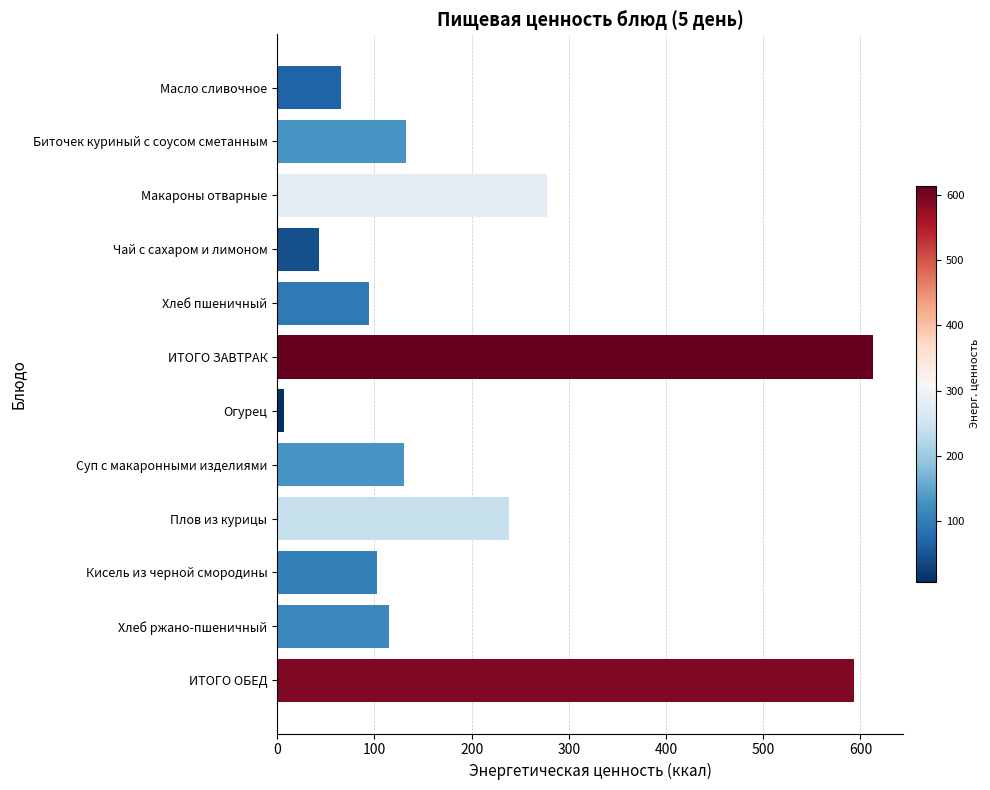

Where is the data nearest to the value 310?

Макароны отварные